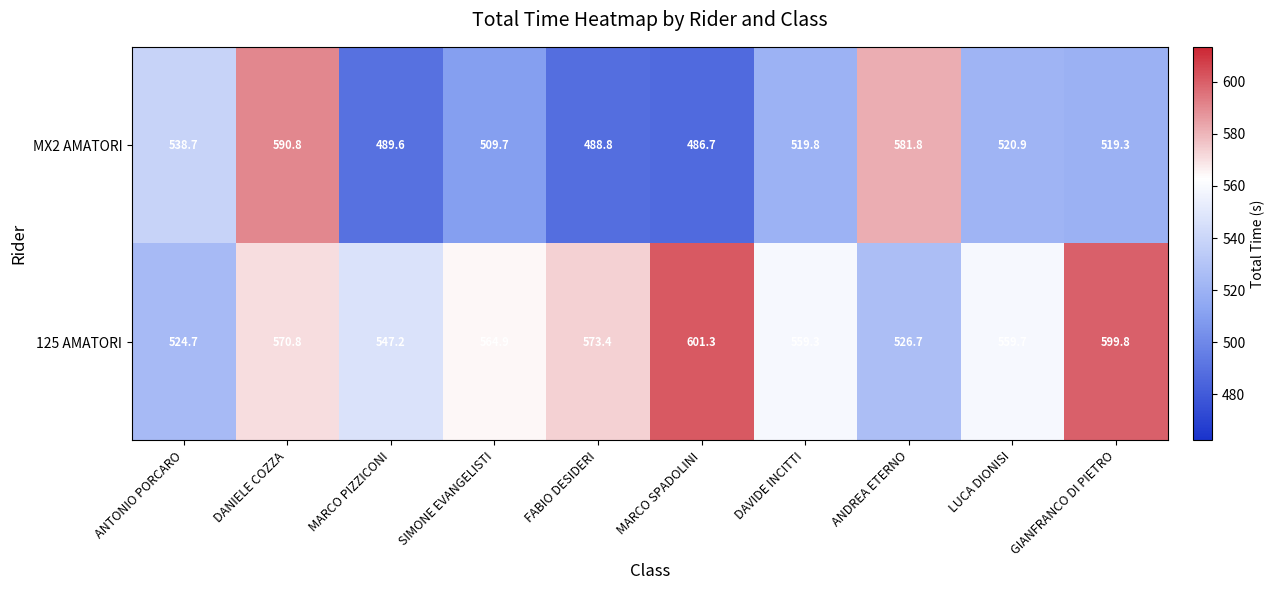

Which series has the widest spread of values?

MX2 AMATORI